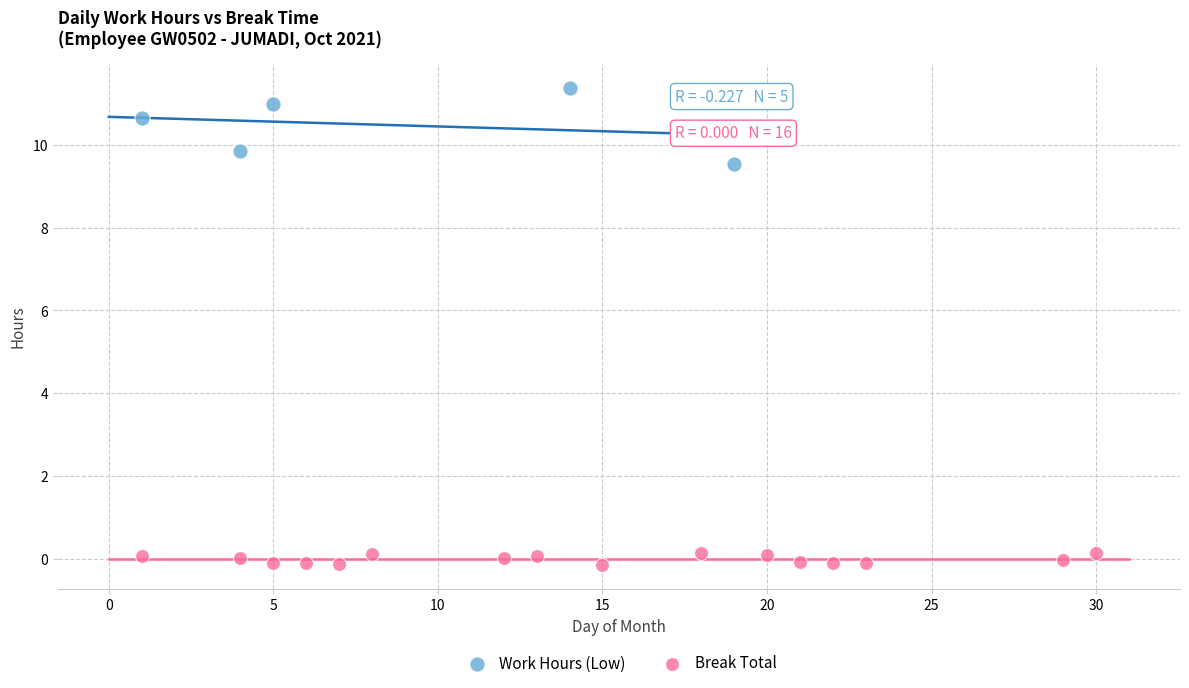

Which series contains the lowest Y value?

Break Total